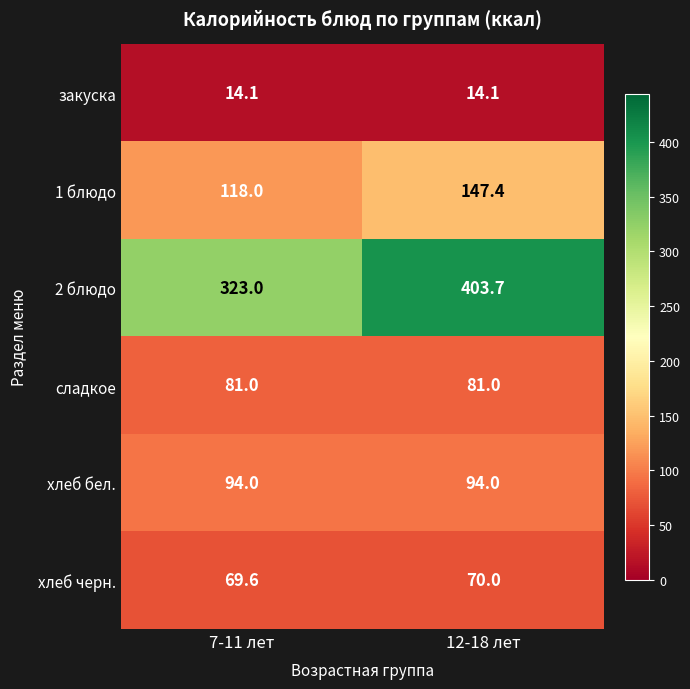

Reading left to right, transcribe all the data shown in this chart.

закуска: 14.1	14.1
1 блюдо: 118.0	147.4
2 блюдо: 323.0	403.7
сладкое: 81.0	81.0
хлеб бел.: 94.0	94.0
хлеб черн.: 69.6	70.0